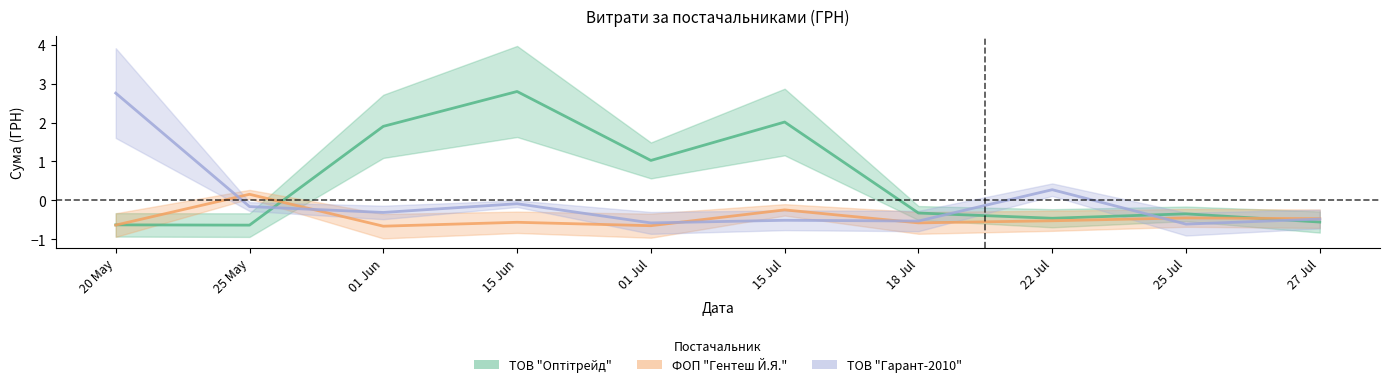

What is the total value across all series at 25 May?

-0.6